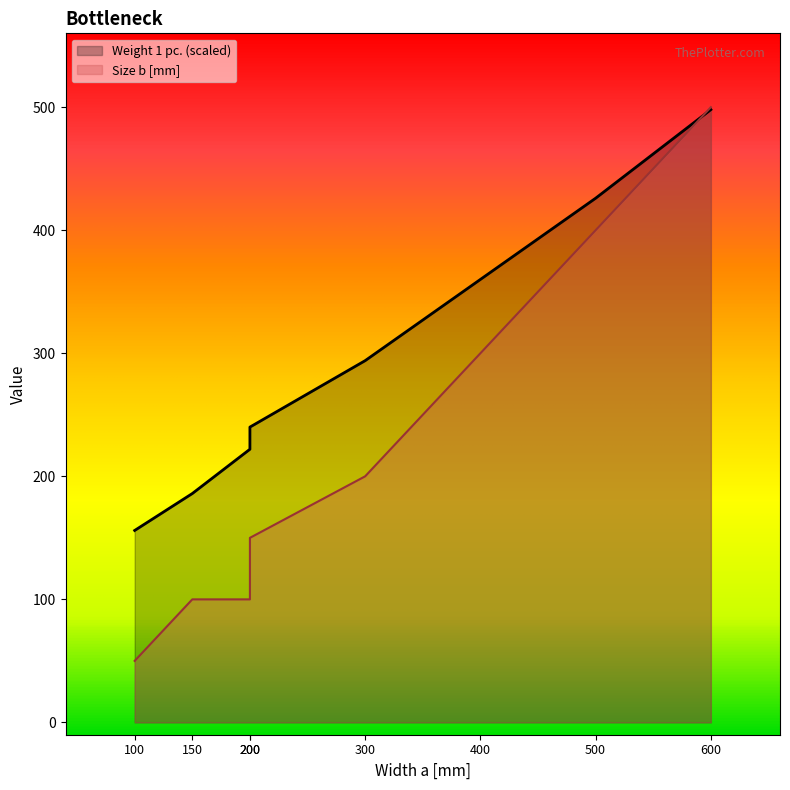

What is the total value across all series at 400?

660